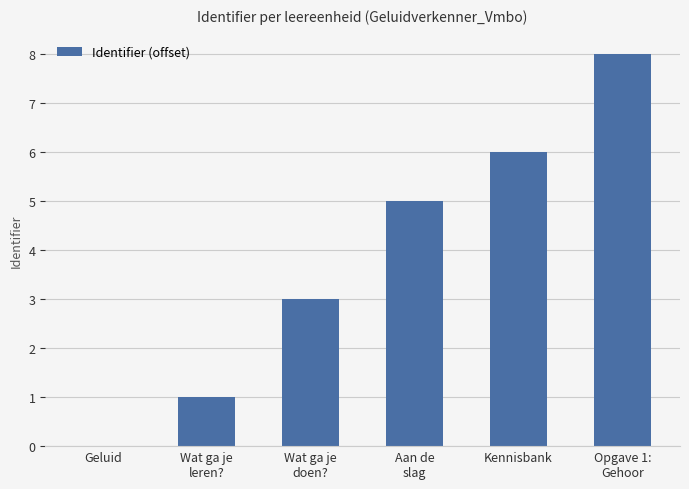

Reading left to right, transcribe all the data shown in this chart.

0	1	3	5	6	8